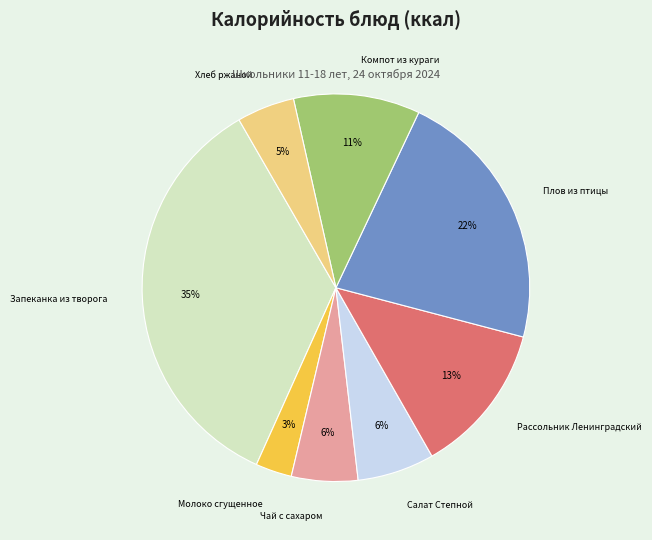

True or false: Чай с сахаром accounts for 6% of the total.

True